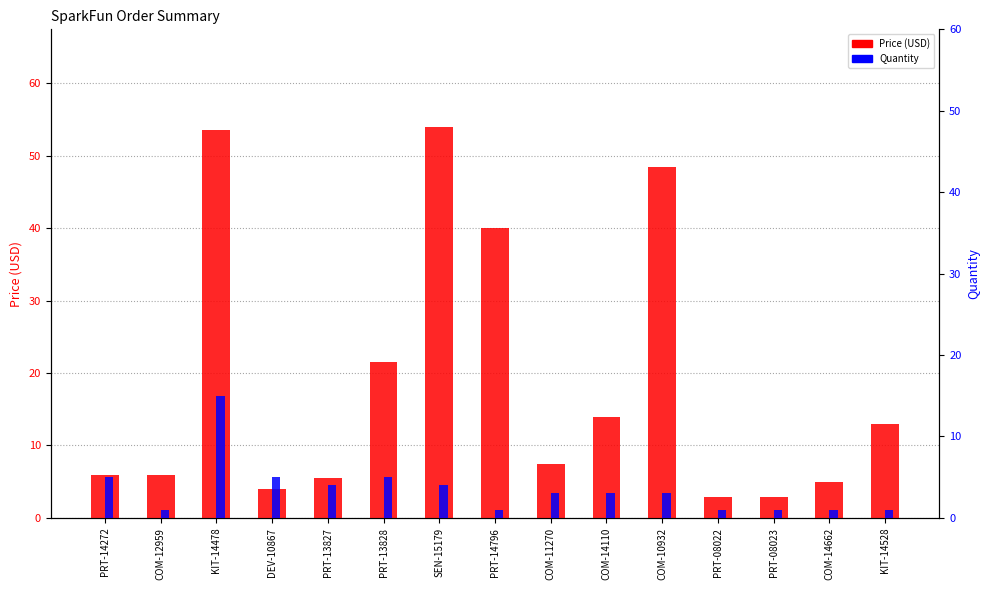

Where does the Quantity series first go above 3?

PRT-14272